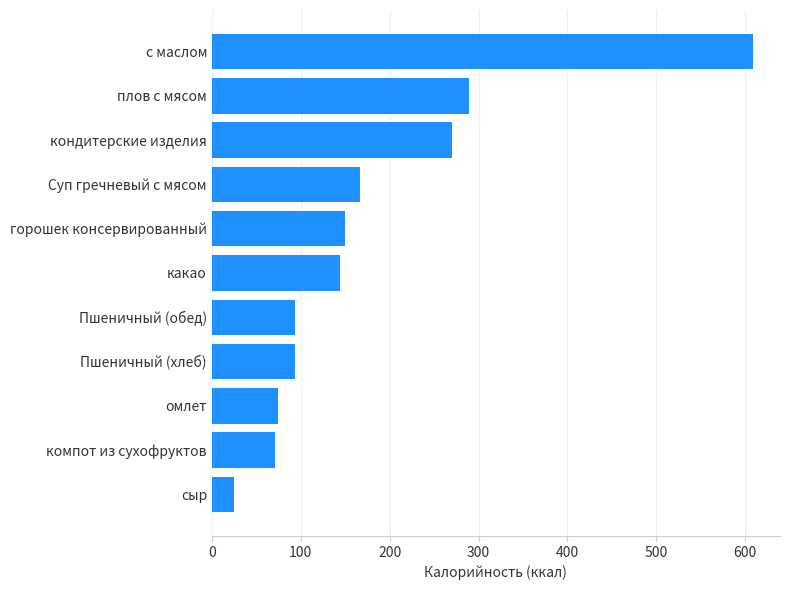

What is the sum of the values at Суп гречневый с мясом and какао?

311.0